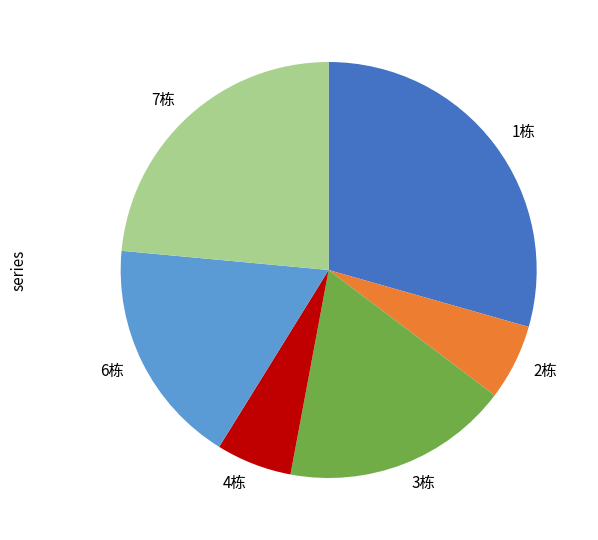

Is the sum of 1栋 and 6栋 greater than half?

No